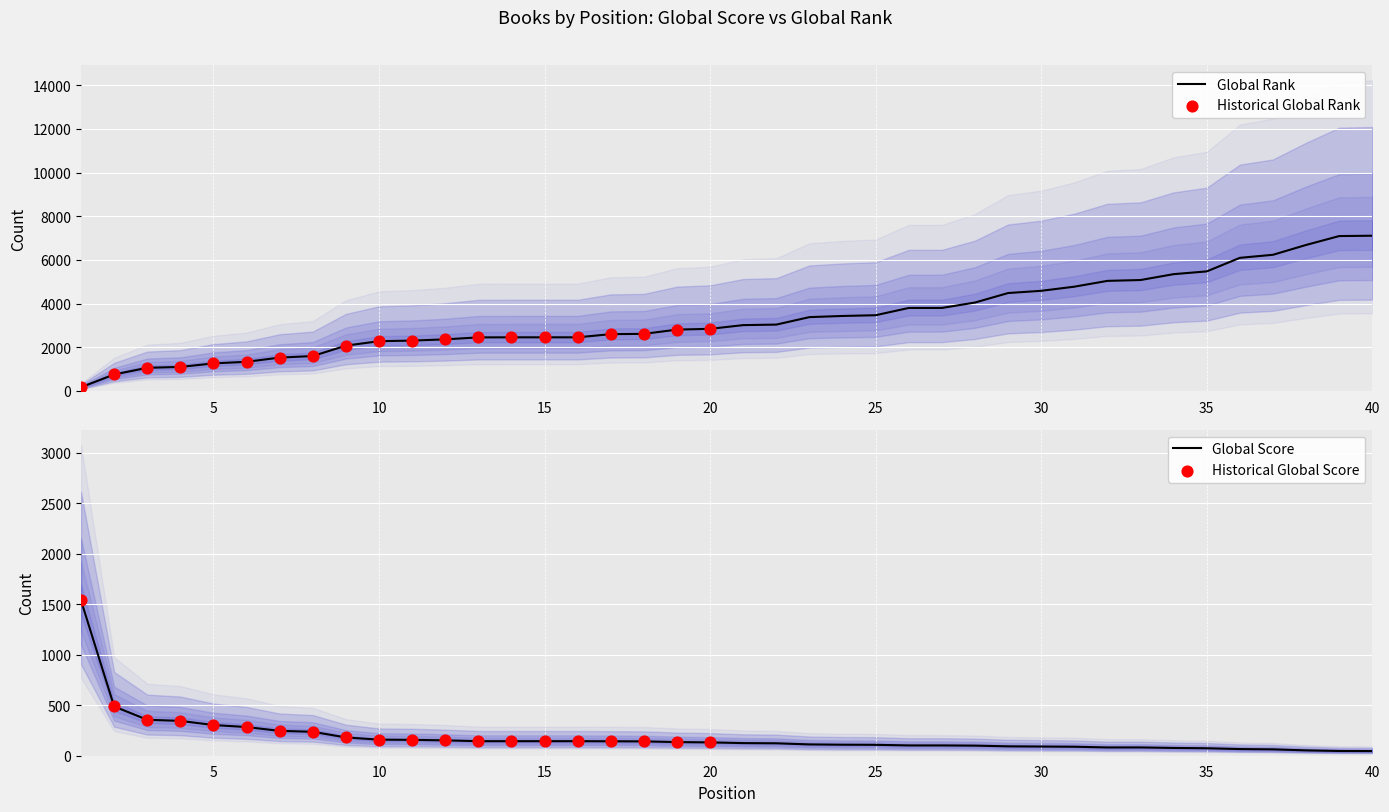

What is the total value across all series at 40?

7157